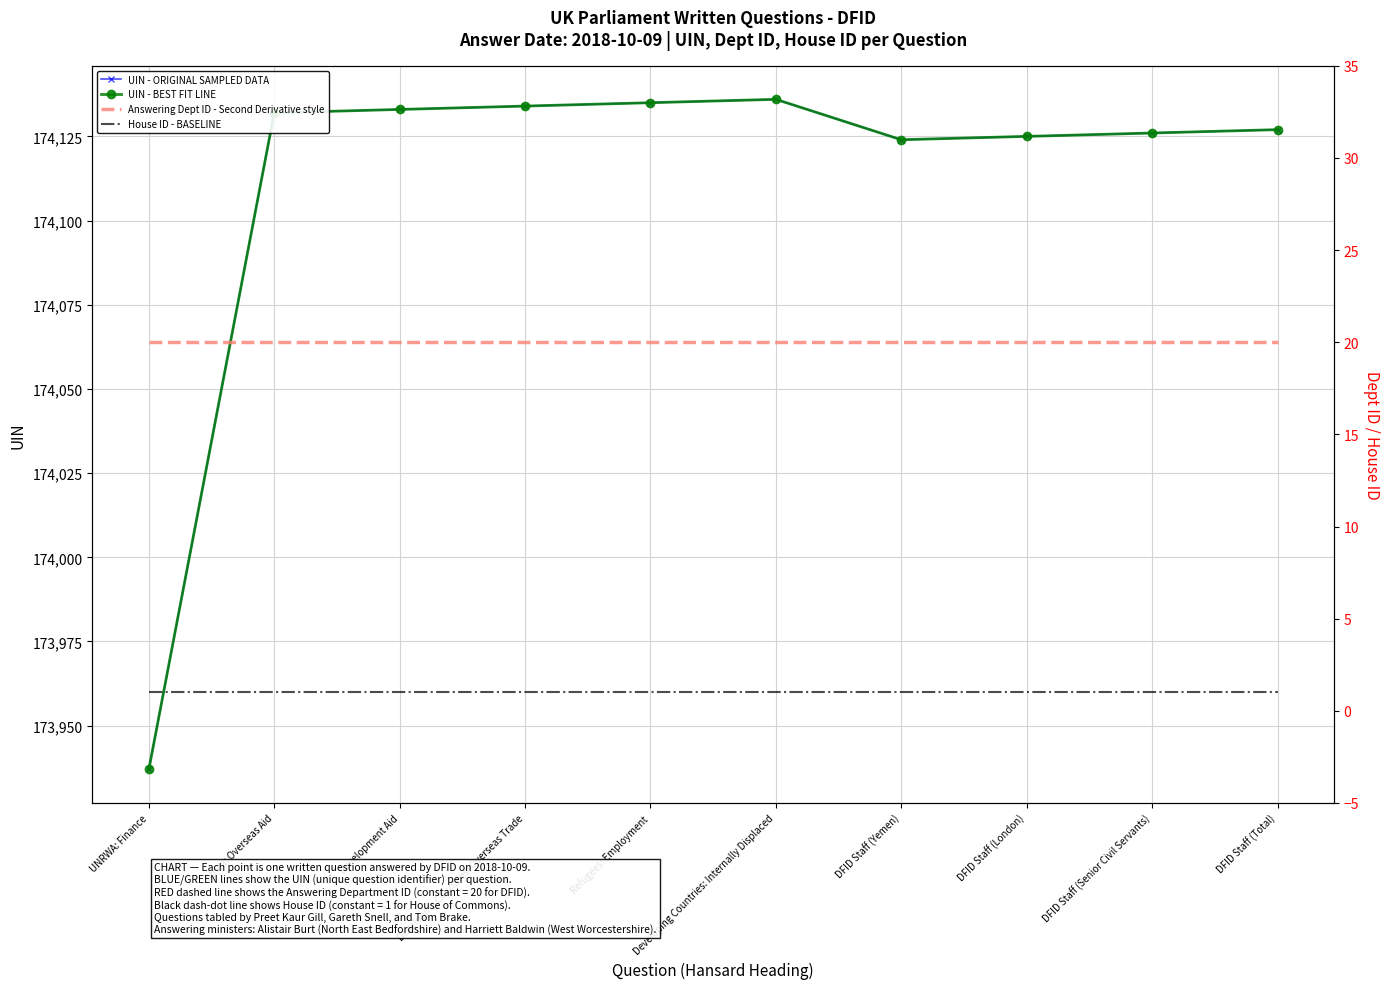

How many lines are shown in the chart?

4